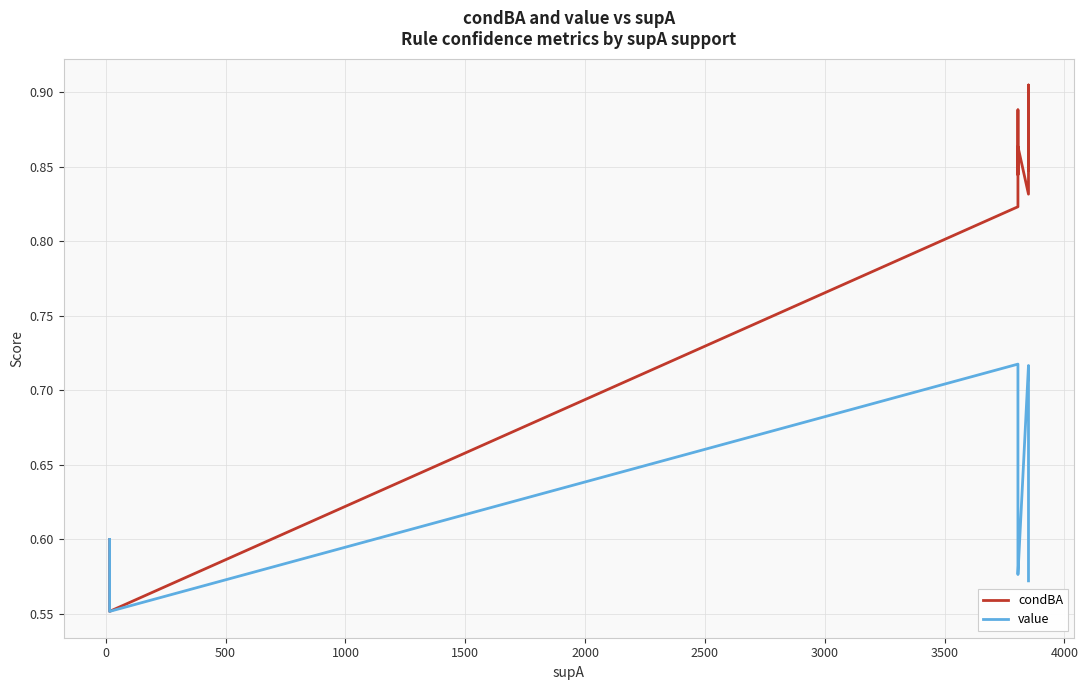

What is the maximum value for condBA?

0.9